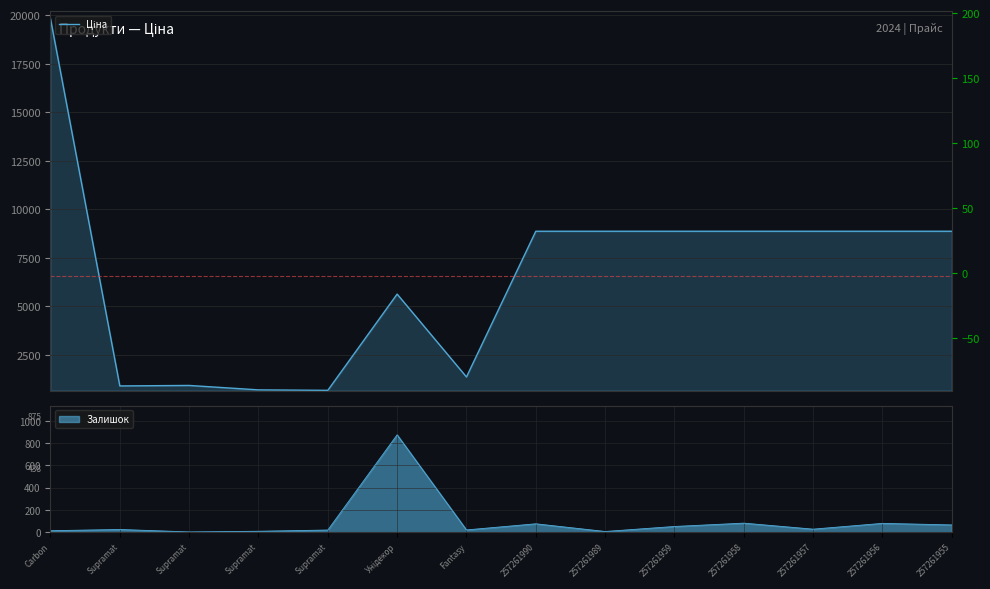

What is the average value?

6583.2